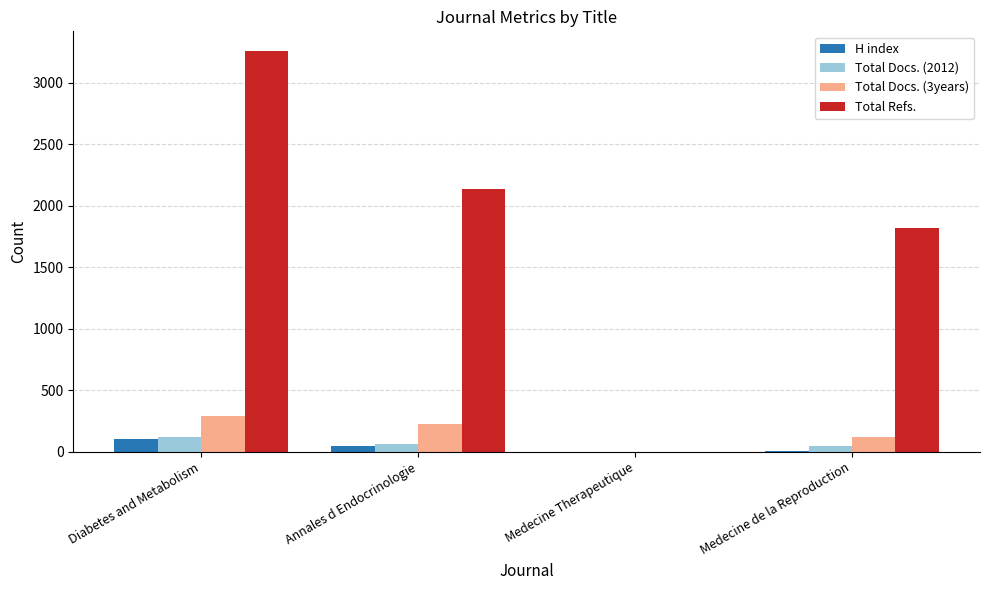

Is it true that H index equals 0 at Medecine Therapeutique?

True